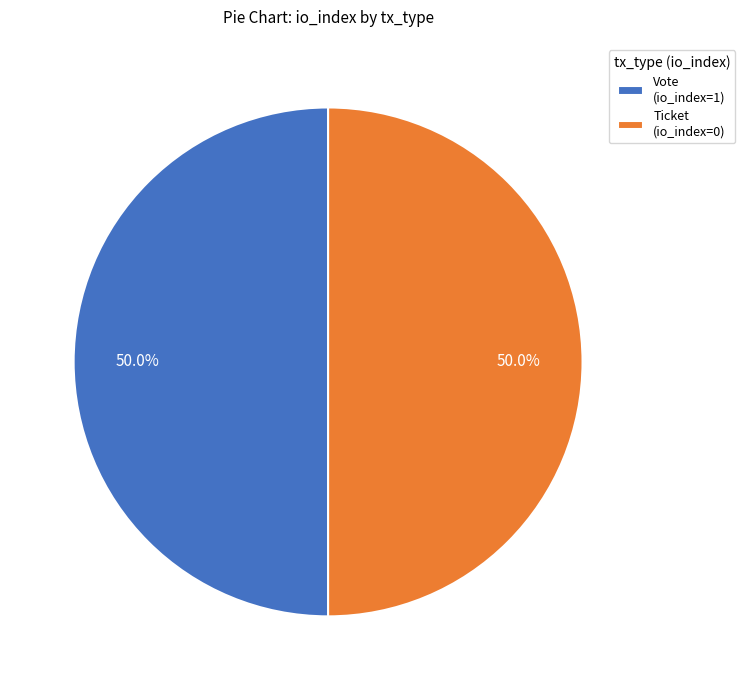

Is it true that Ticket (io_index=0) is 1% of the pie?

False